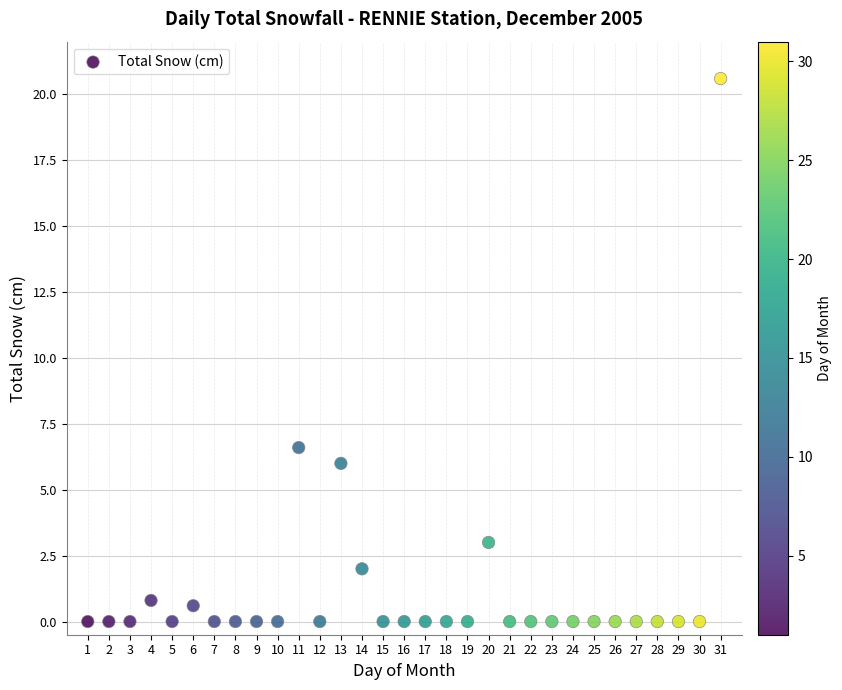

What Y value in the scatter plot is closest to 10?

6.6